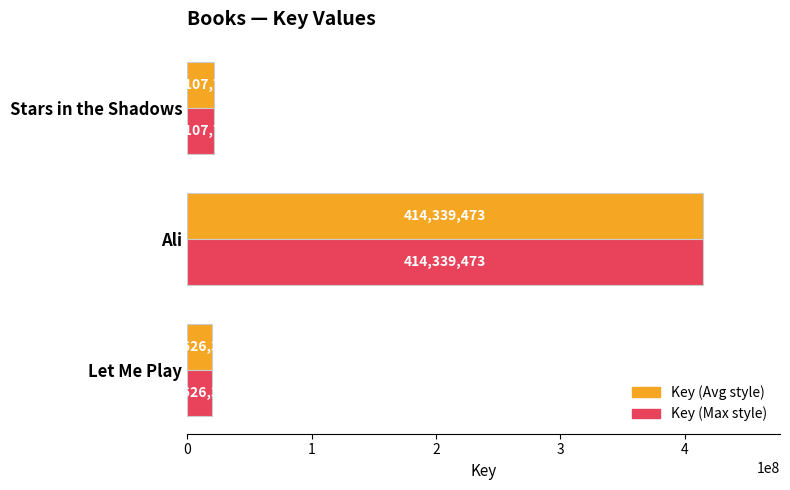

Rank the categories by Key (Avg style) value from lowest to highest.

Let Me Play, Stars in the Shadows, Ali